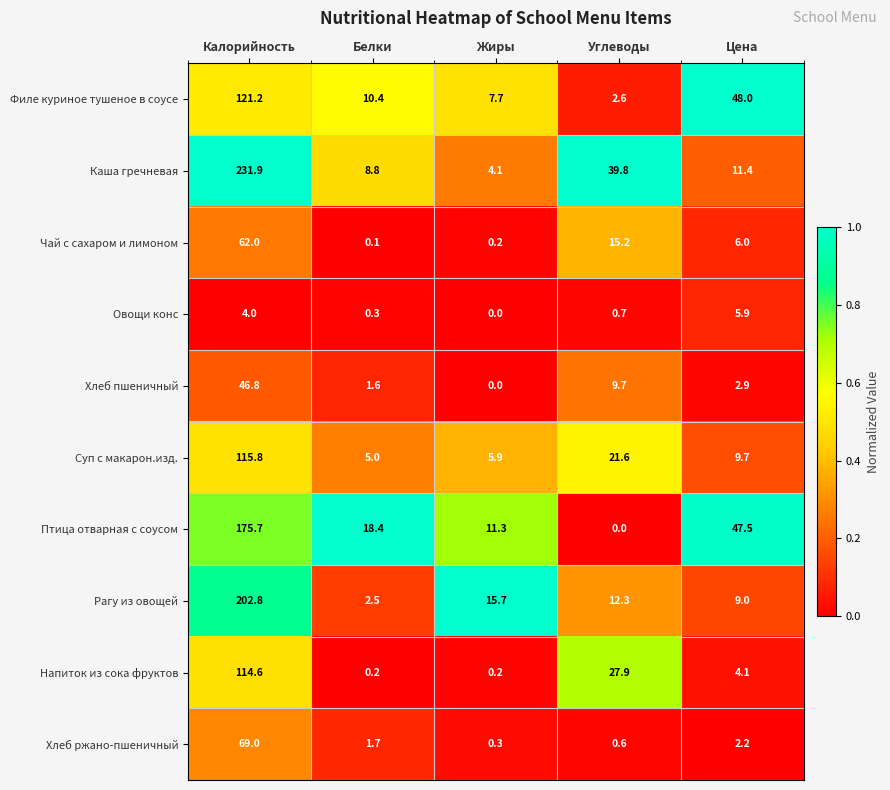

Which series has the largest total across all categories?

Каша гречневая